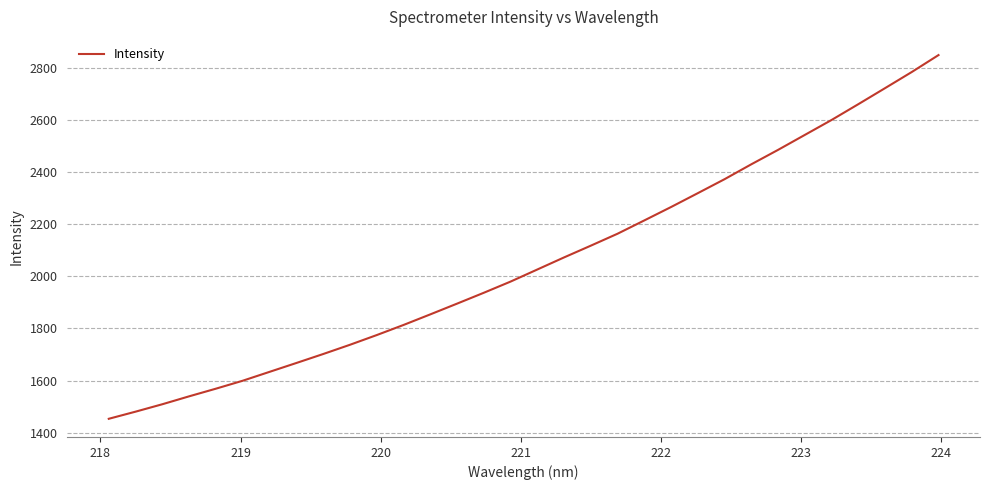

What is the greatest value displayed?

2848.0